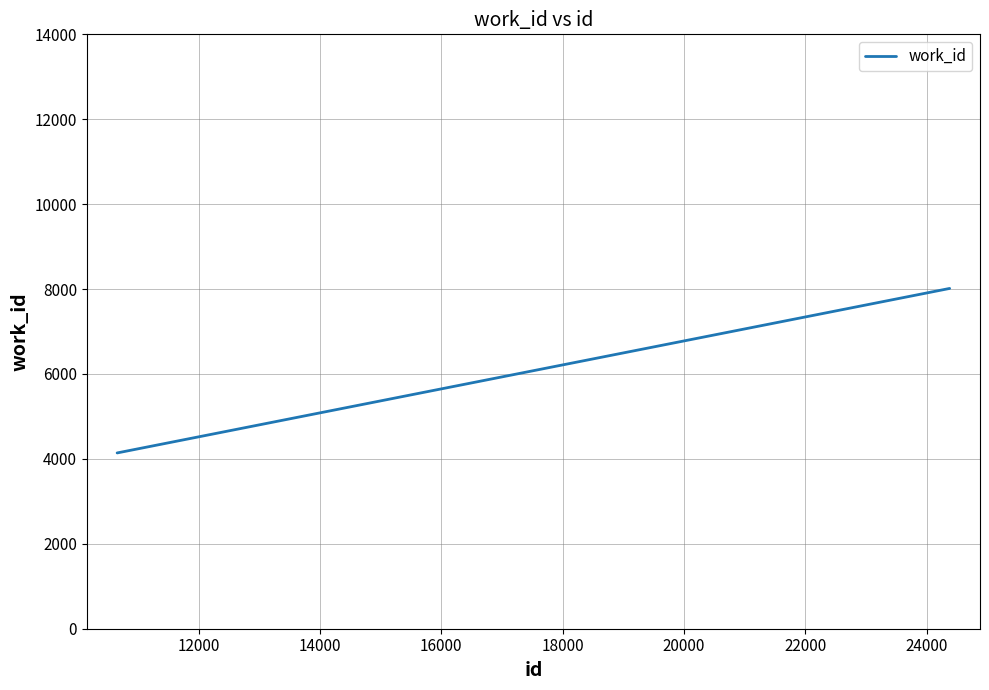

How many series are shown in this chart?

1